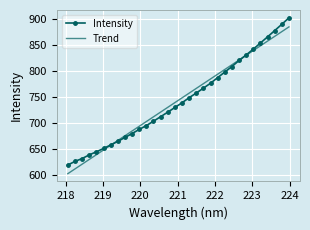

List the series in order of their peak value, highest first.

Intensity, Trend